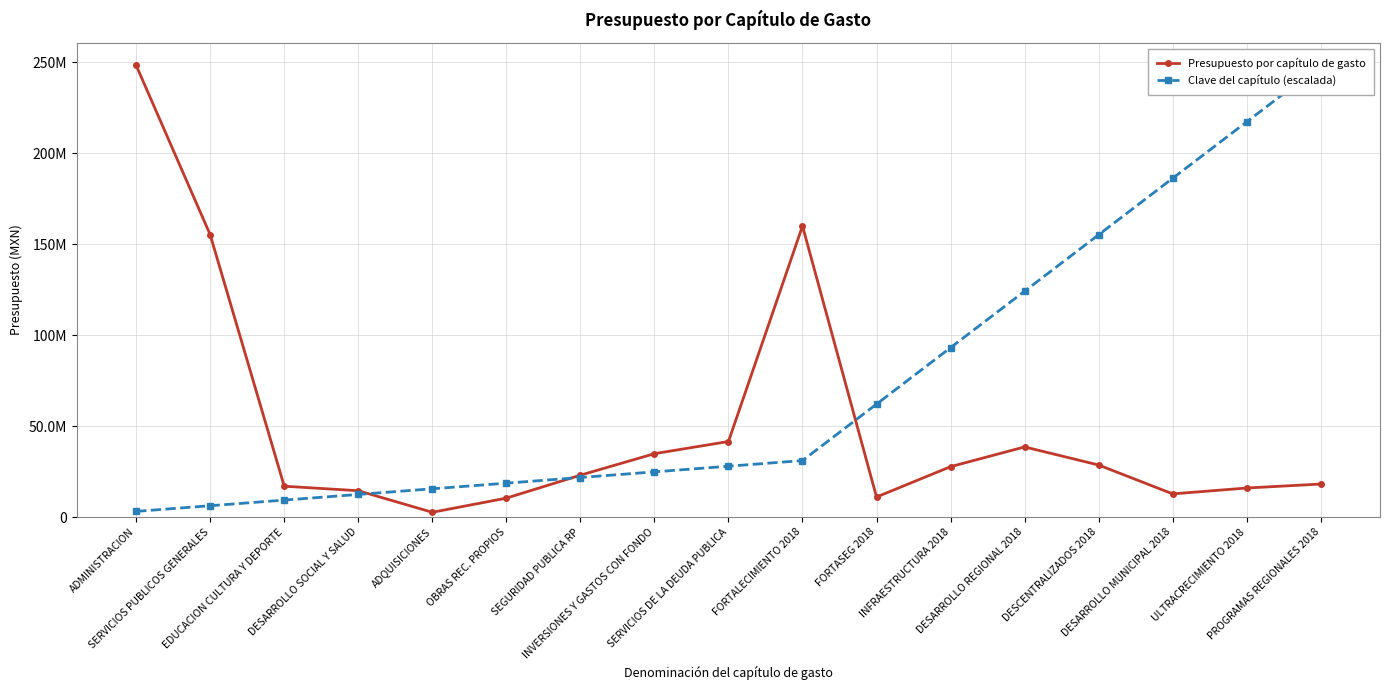

What is the difference between the second highest and second lowest values in the Presupuesto por capítulo de gasto series?

149666026.9